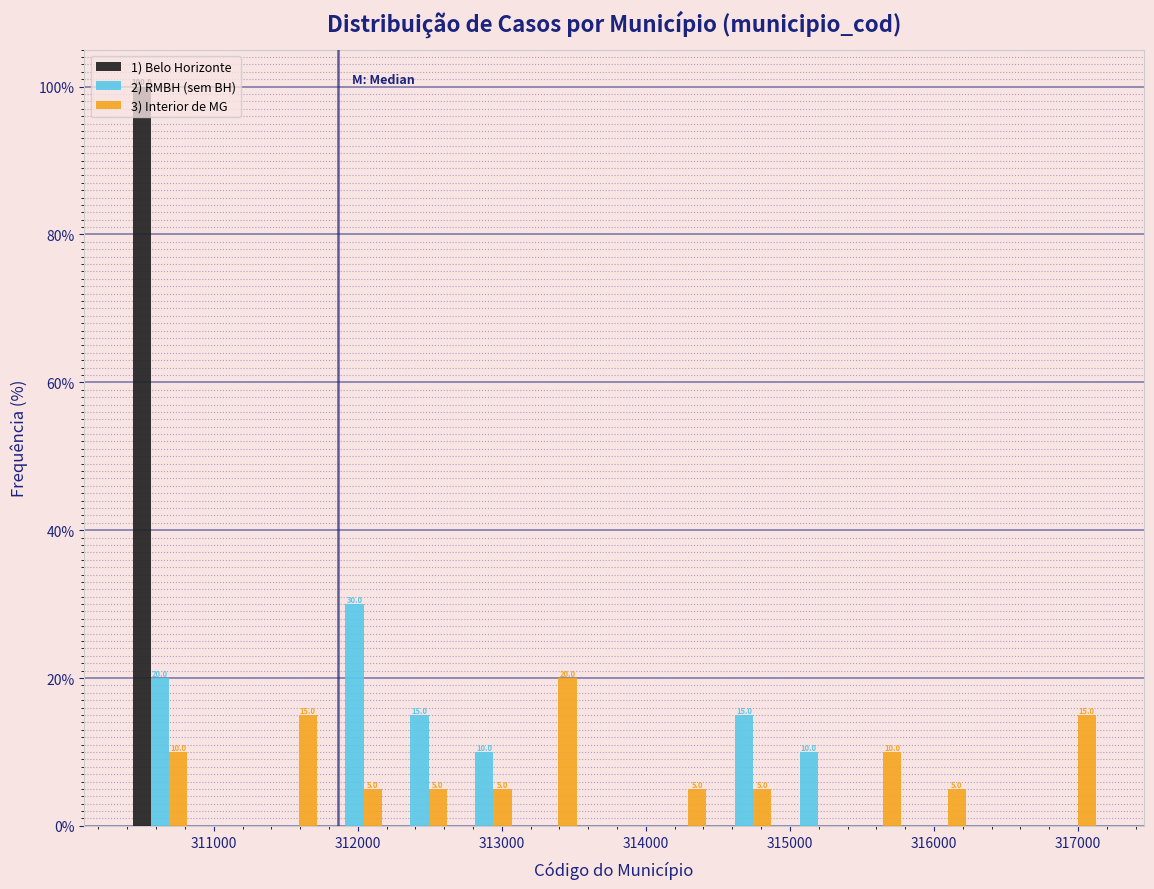

In the 3) Interior de MG series, which range on the x-axis has the tallest bar?

313100 to 313600